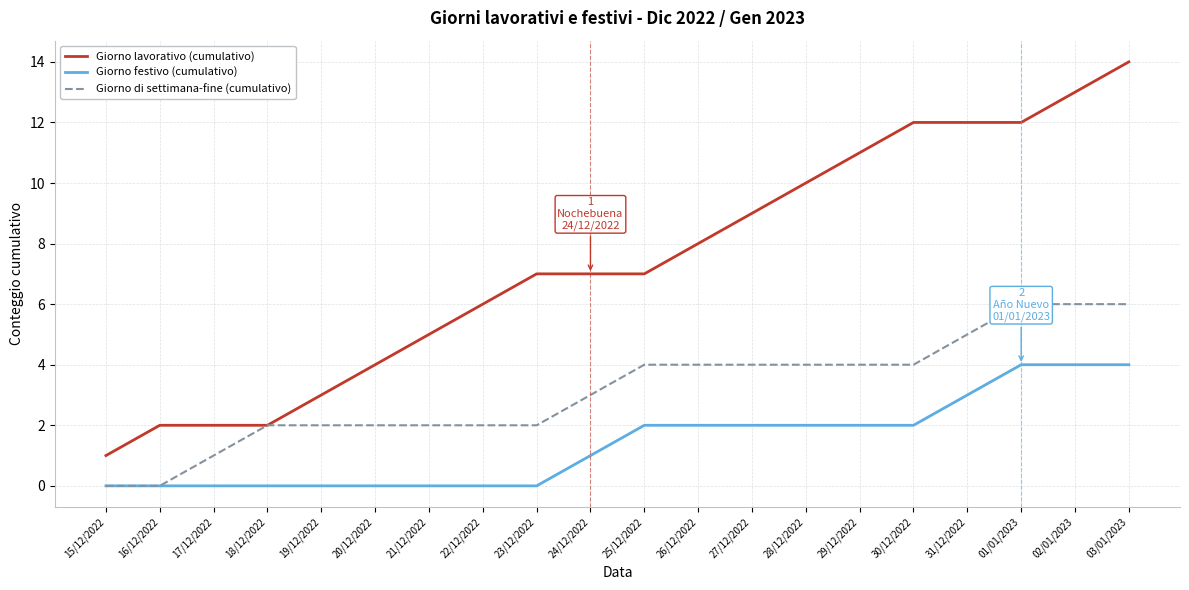

Which series has the largest range (max minus min)?

Giorno lavorativo (cumulativo)